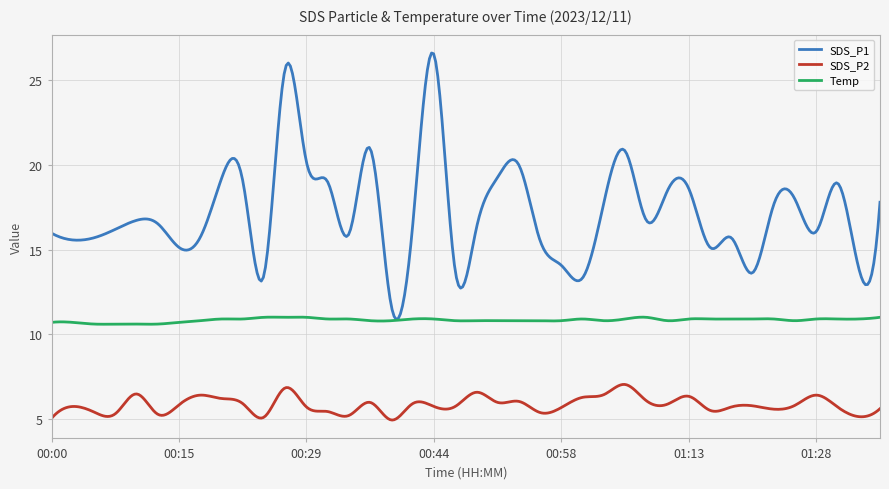

List the series in order of their overall mean, highest first.

SDS_P1, Temp, SDS_P2